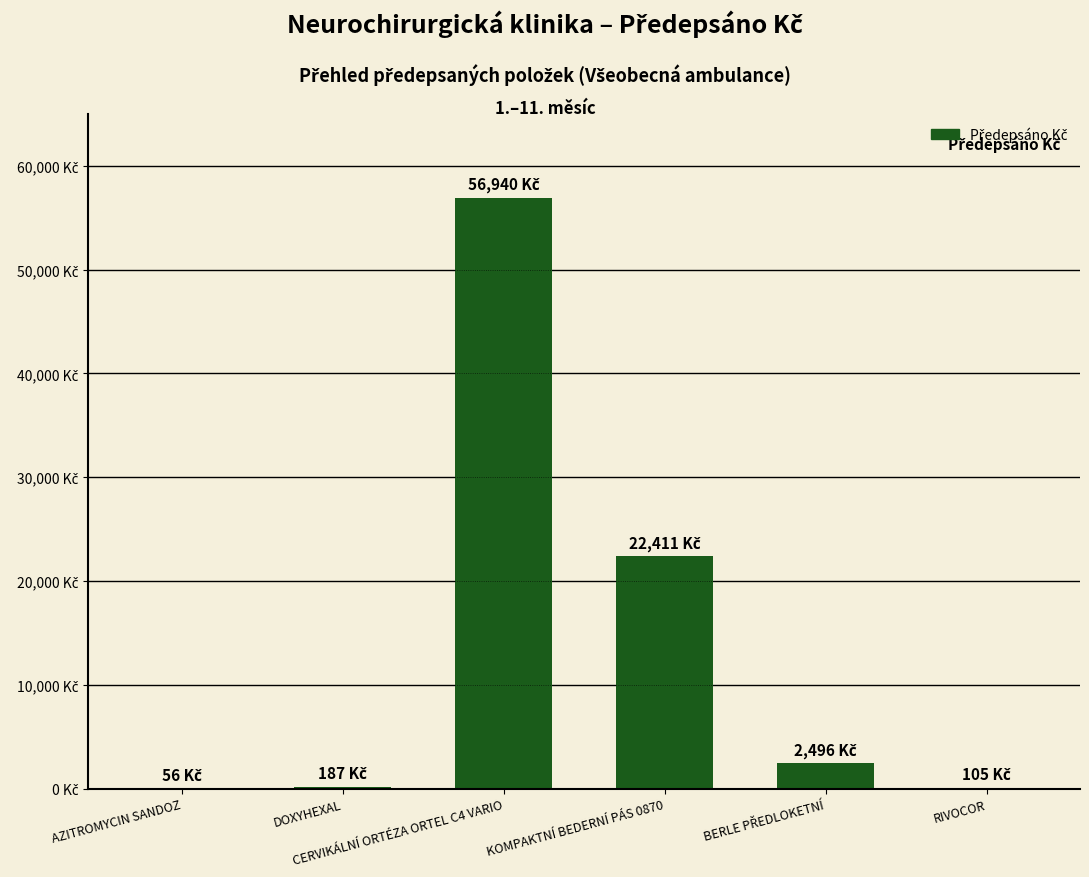

What is the approximate value at KOMPAKTNÍ BEDERNÍ PÁS 0870?

22411.2